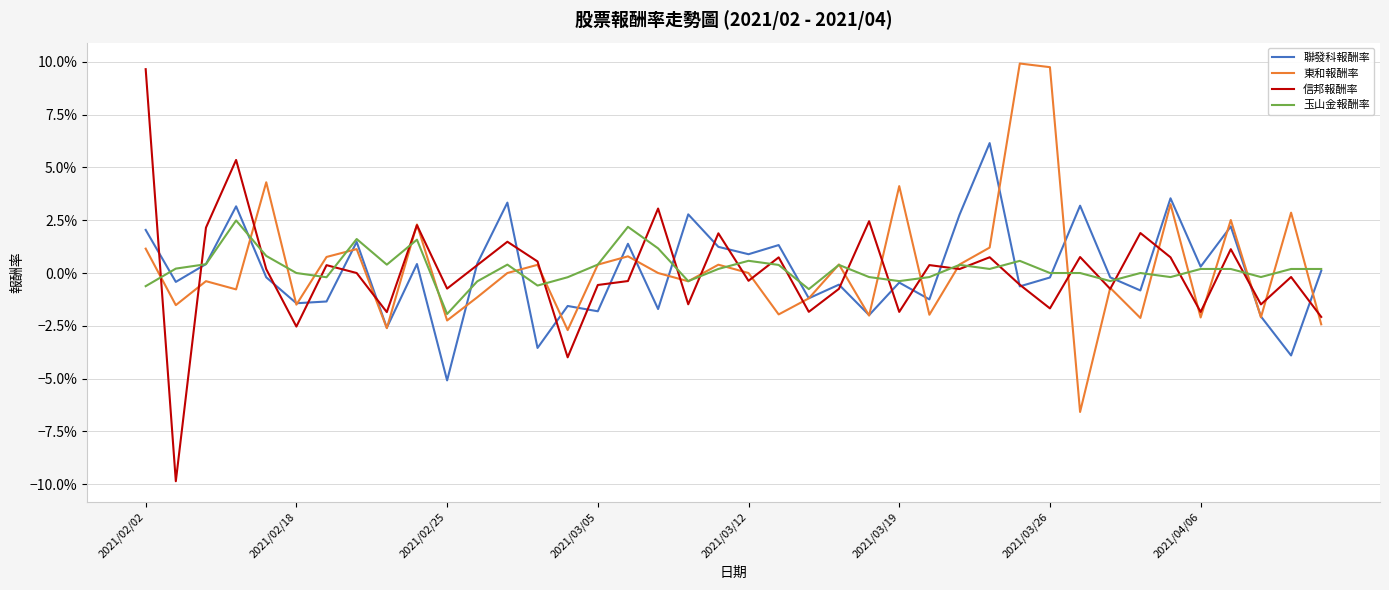

What is the minimum value for 東和報酬率?

-0.1